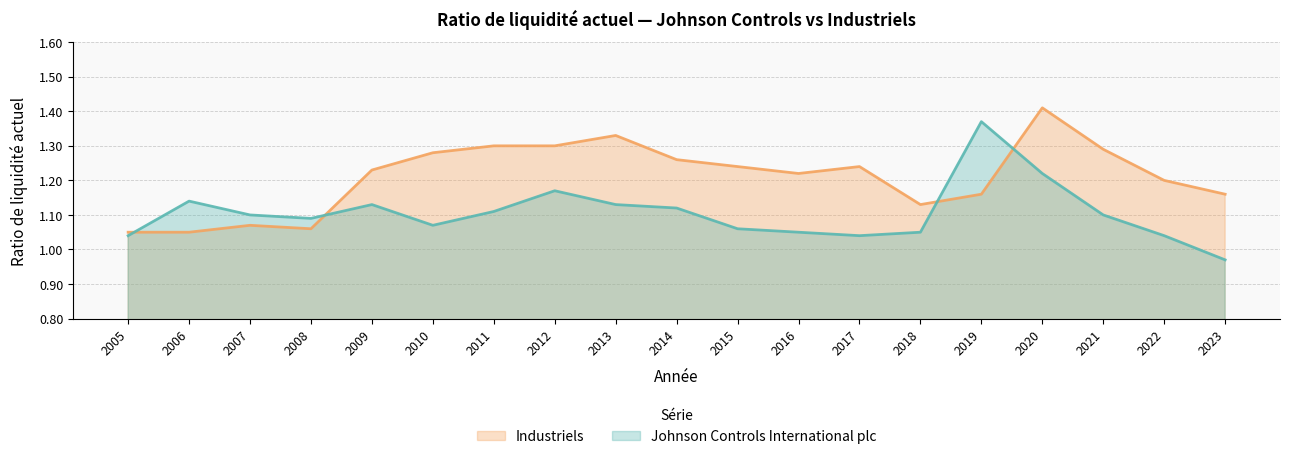

Between 2005 and 2018, which series saw the biggest shift?

Industriels